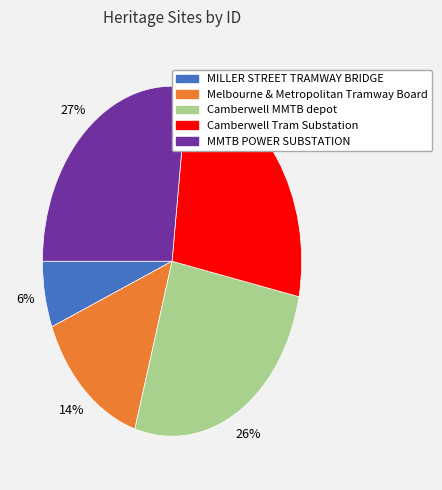

Between Camberwell MMTB depot and Melbourne & Metropolitan Tramway Board, which is larger?

Camberwell MMTB depot